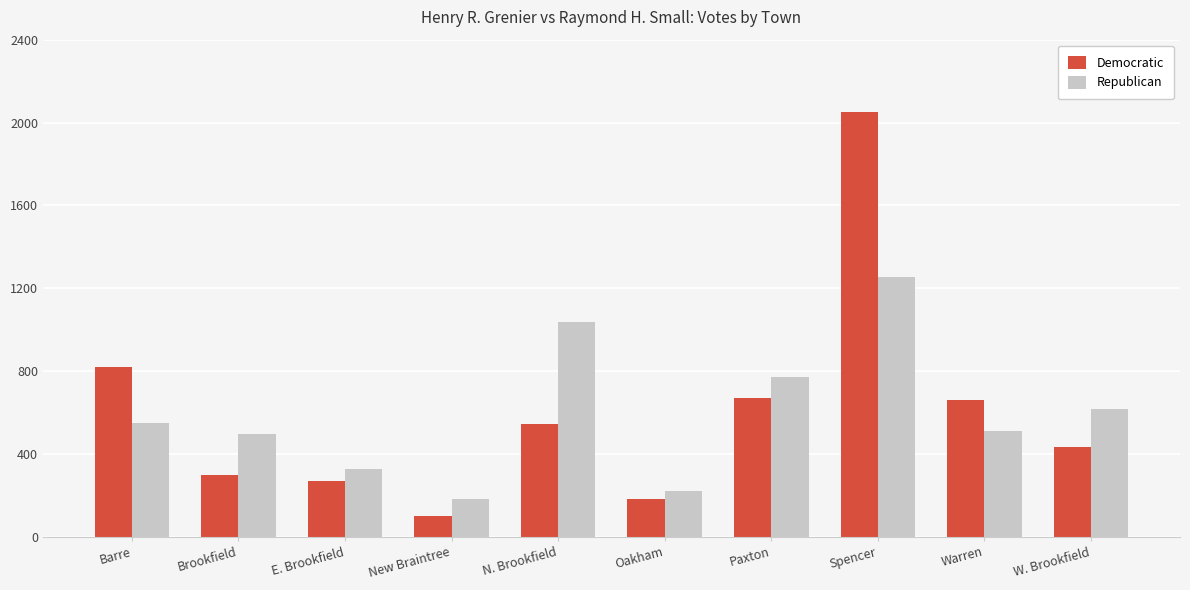

Are the bars horizontal?

No